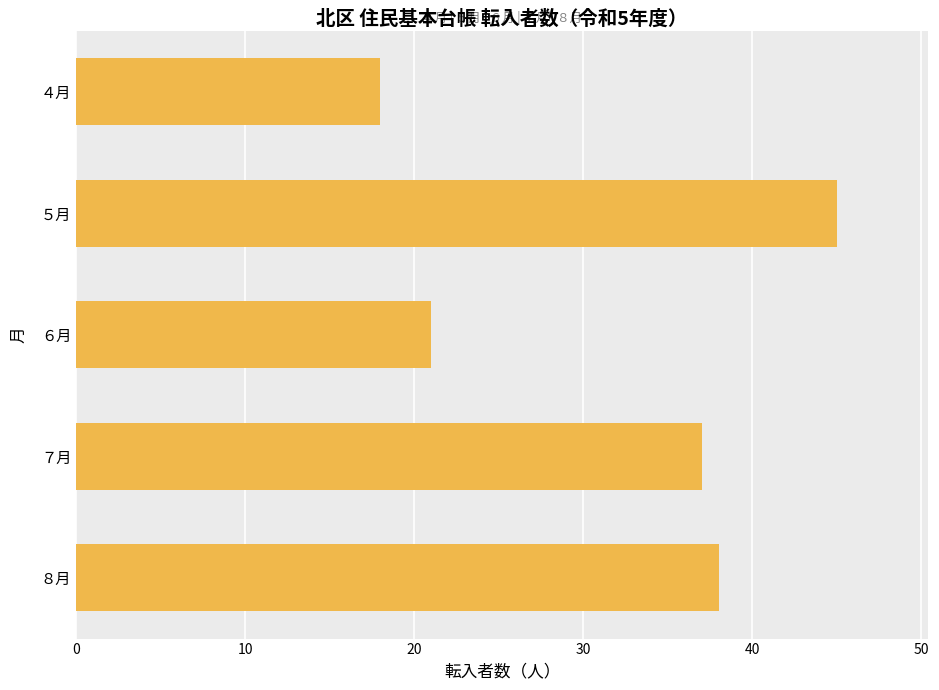

What is the change in value from ５月 to ８月?

-7